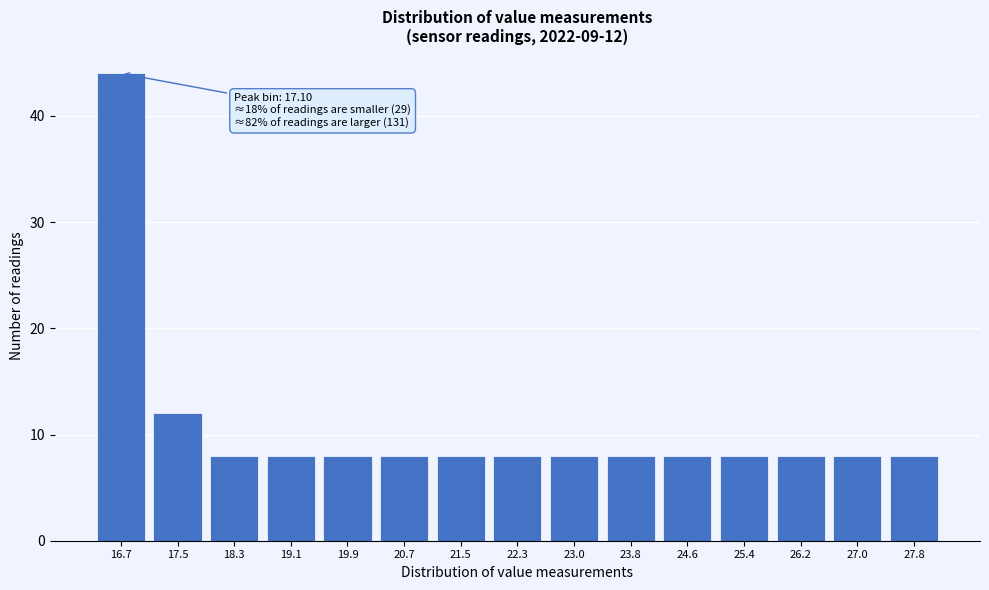

Reading right to left, list all the values displayed in this chart.

27.8=8	27.0=8	26.2=8	25.4=8	24.6=8	23.8=8	23.0=8	22.3=8	21.5=8	20.7=8	19.9=8	19.1=8	18.3=8	17.5=12	16.7=44